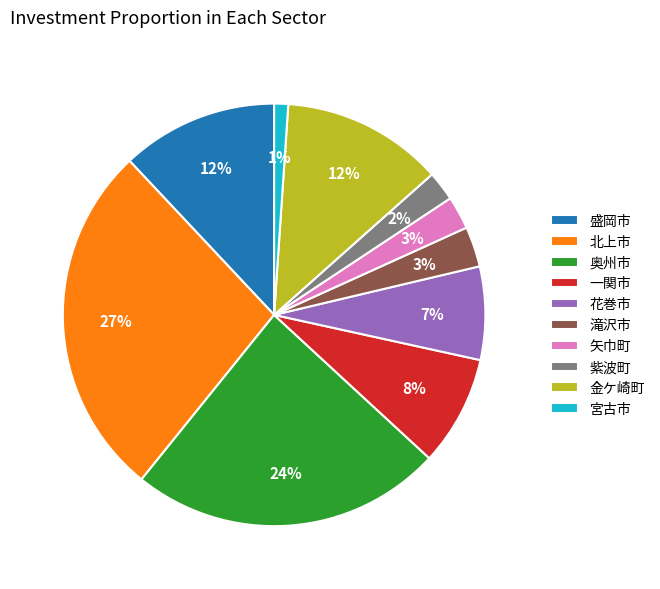

Does any single category account for the majority?

No